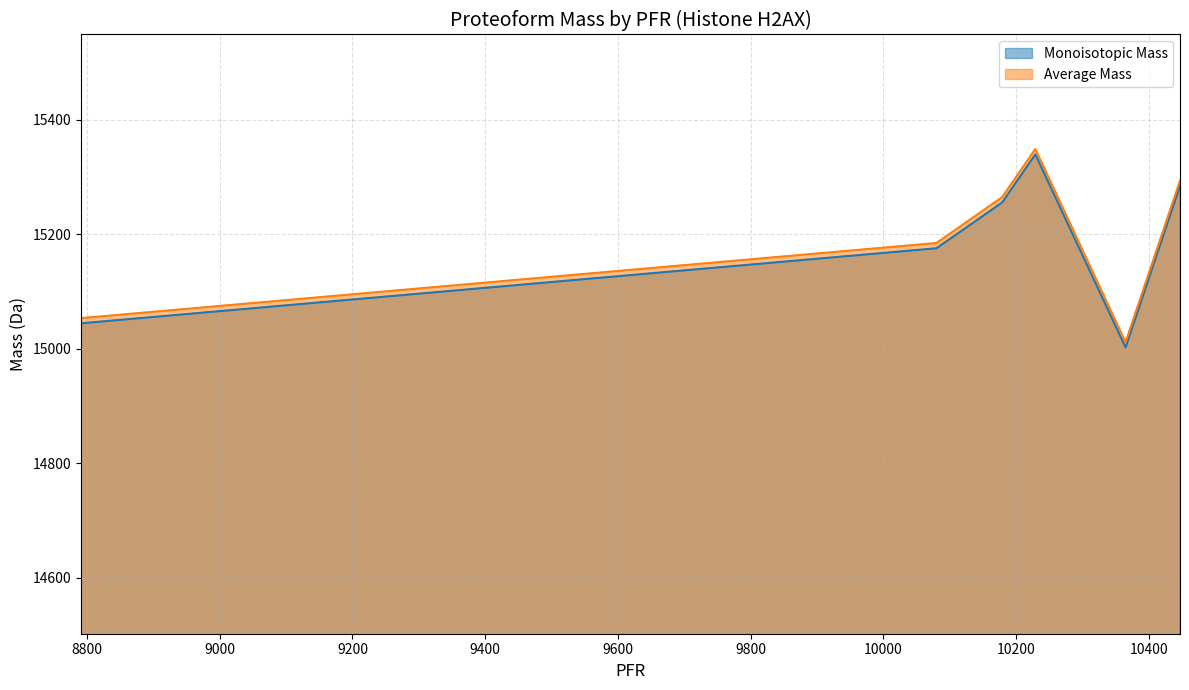

Which category has the lowest value in the Average Mass series?

10365